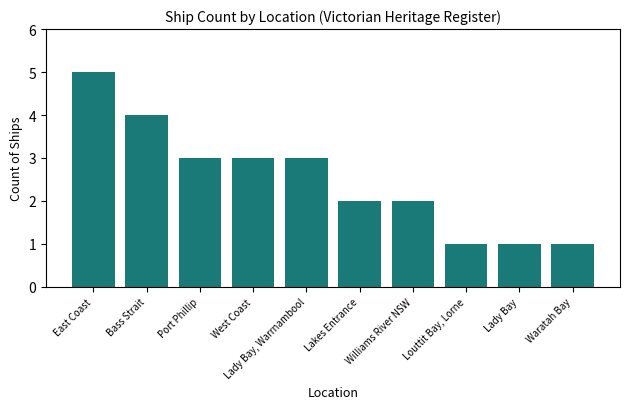

The value at Lady Bay, Warrnambool is 4. True or false?

False